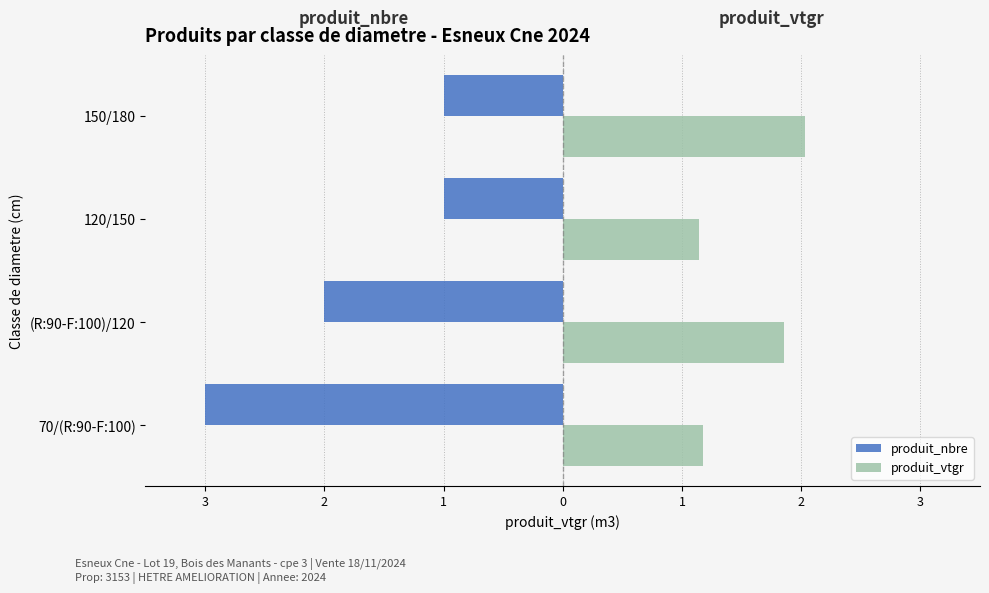

What are all the series names shown in the legend?

produit_nbre, produit_vtgr